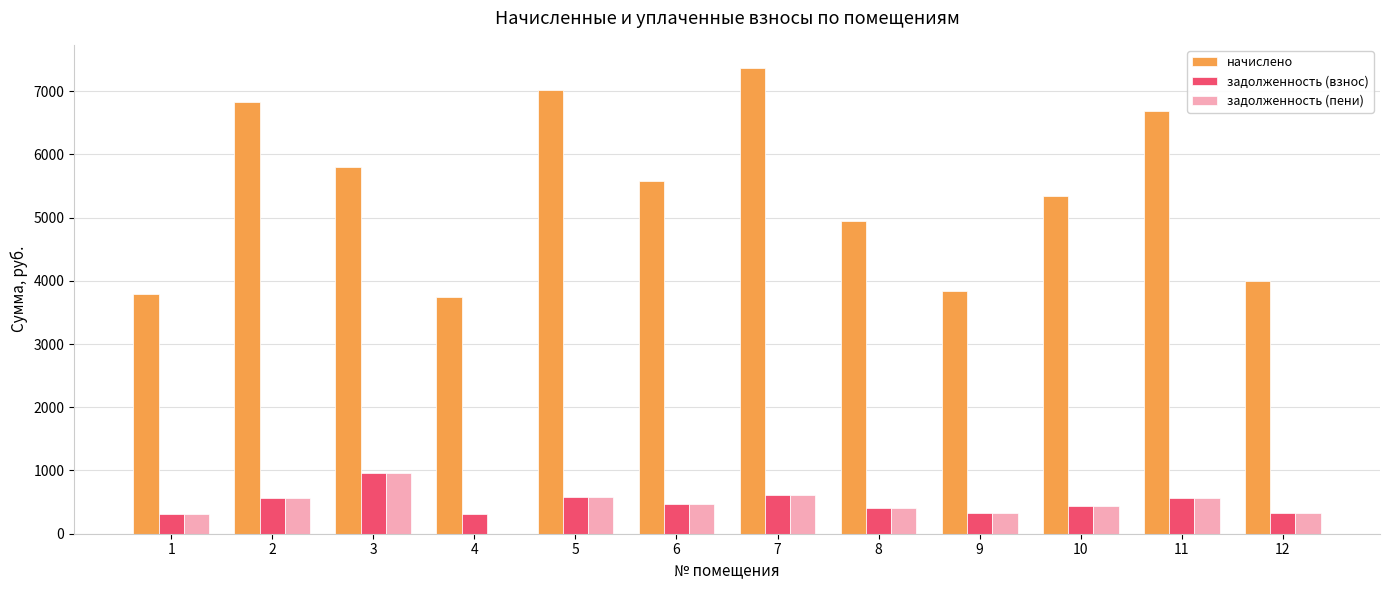

True or false: задолженность (пени) has a value of 0.0 at 4.

True